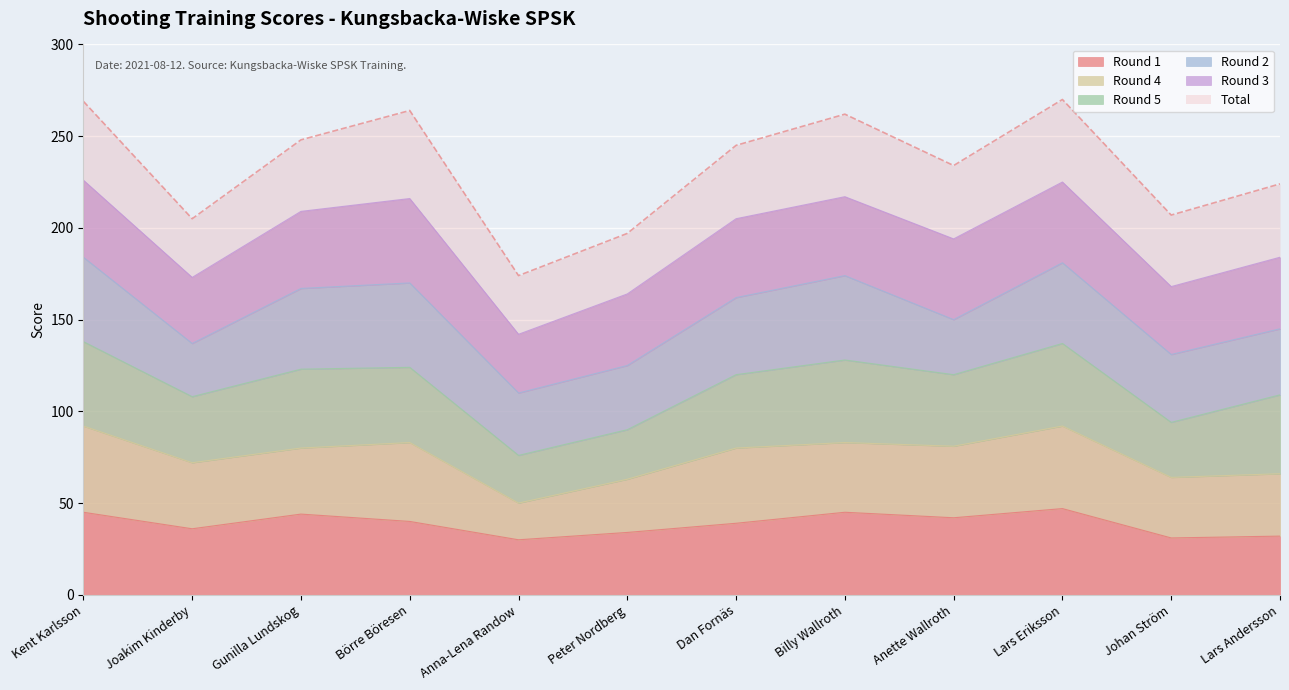

At which label does Round 4 first exceed 38?

Kent Karlsson